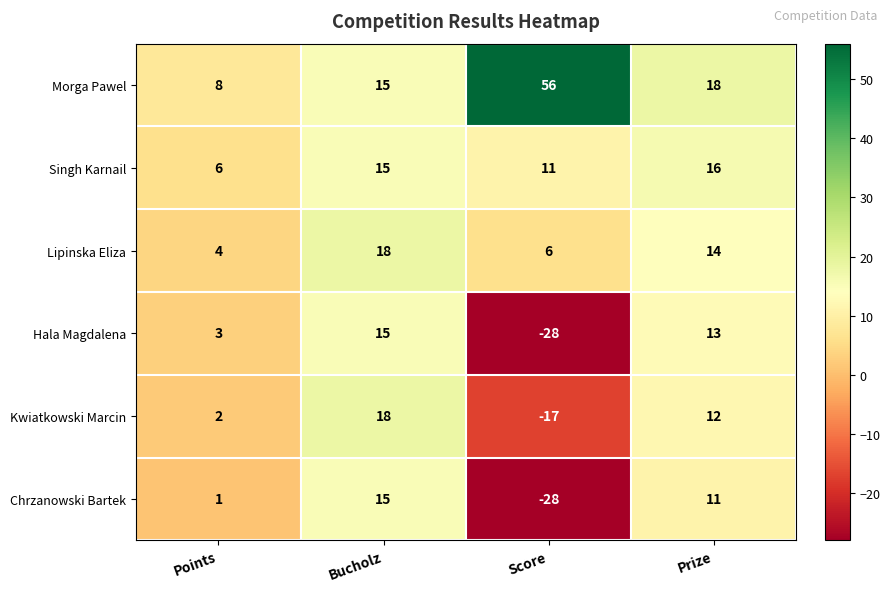

At which category is the sum across all series the highest?

Bucholz